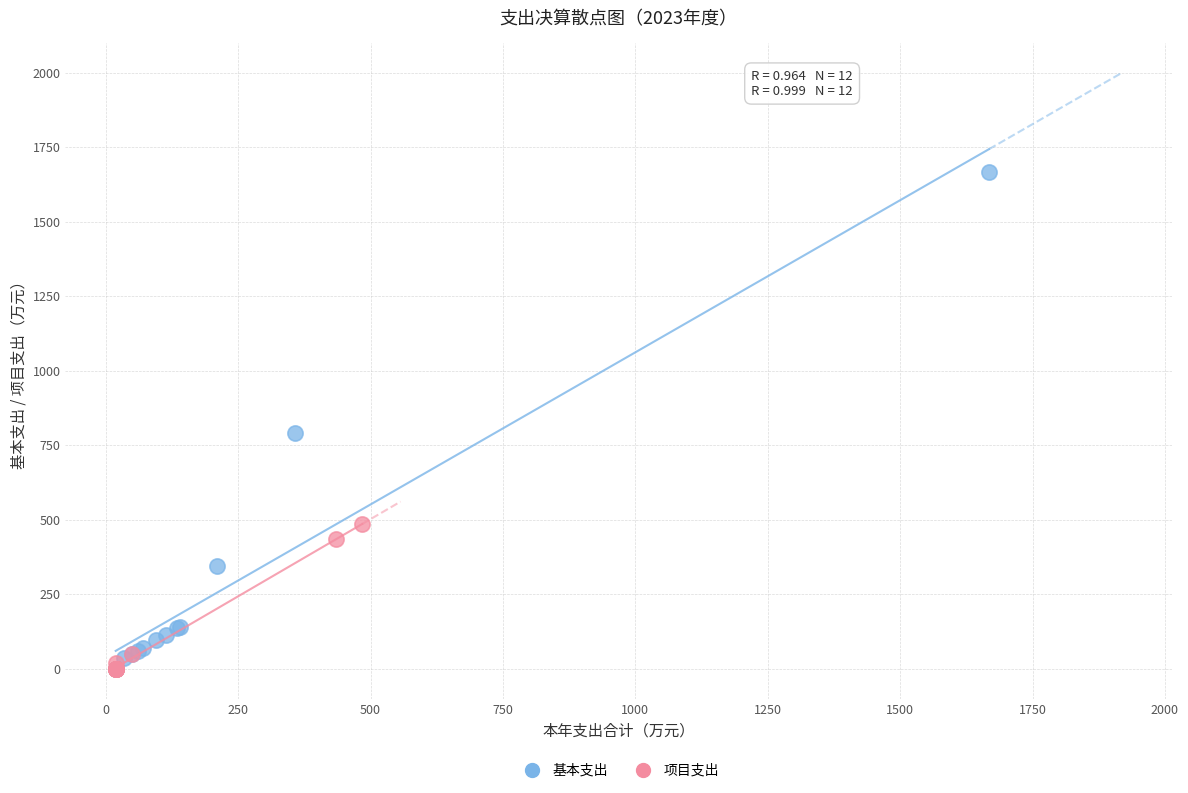

Which series has the largest Y range (max minus min)?

基本支出